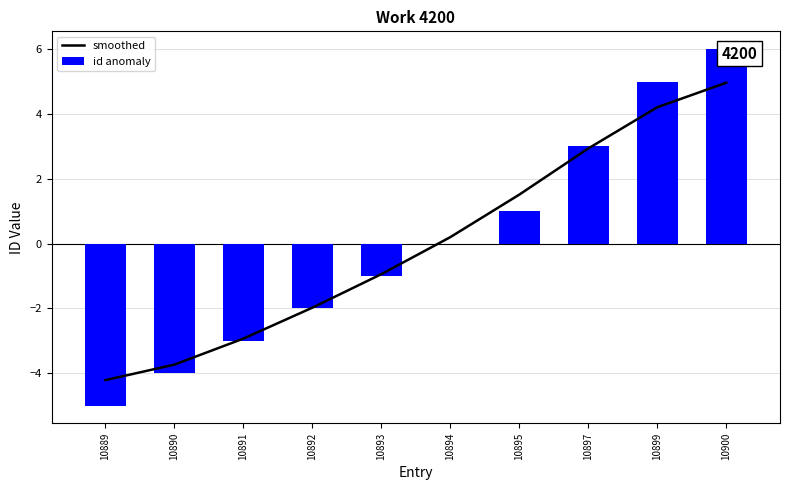

At 10900, list the series in order from smallest to largest.

smoothed, id anomaly